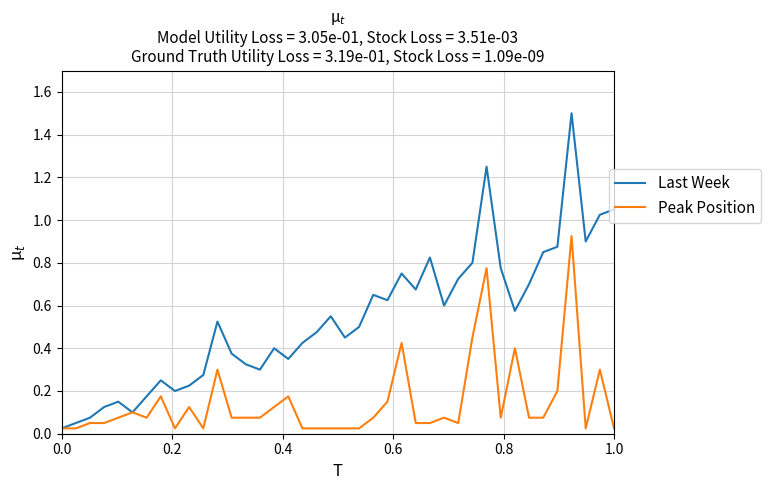

Which series has the widest spread of values?

Last Week